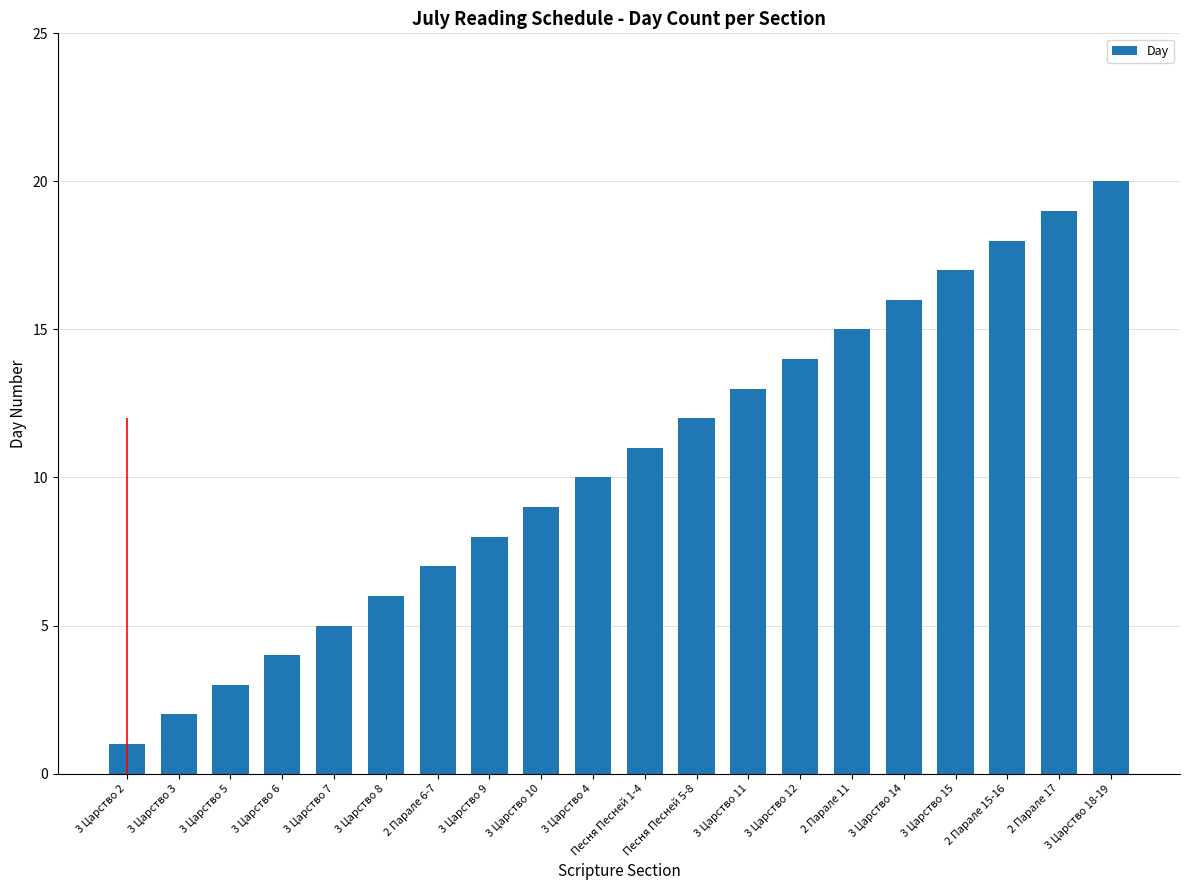

Does the chart contain any negative values?

No